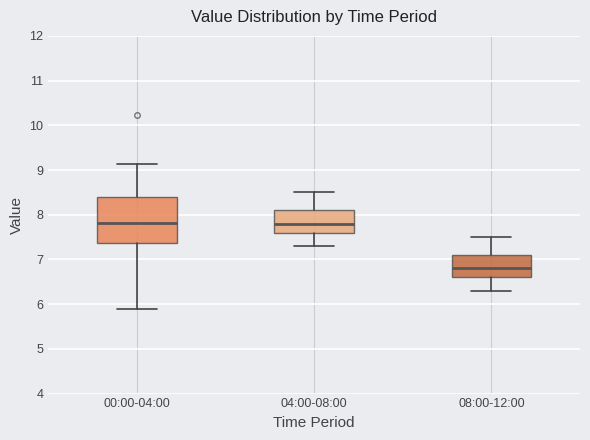

Which box is the tallest, from its lower edge to its upper edge?

00:00-04:00